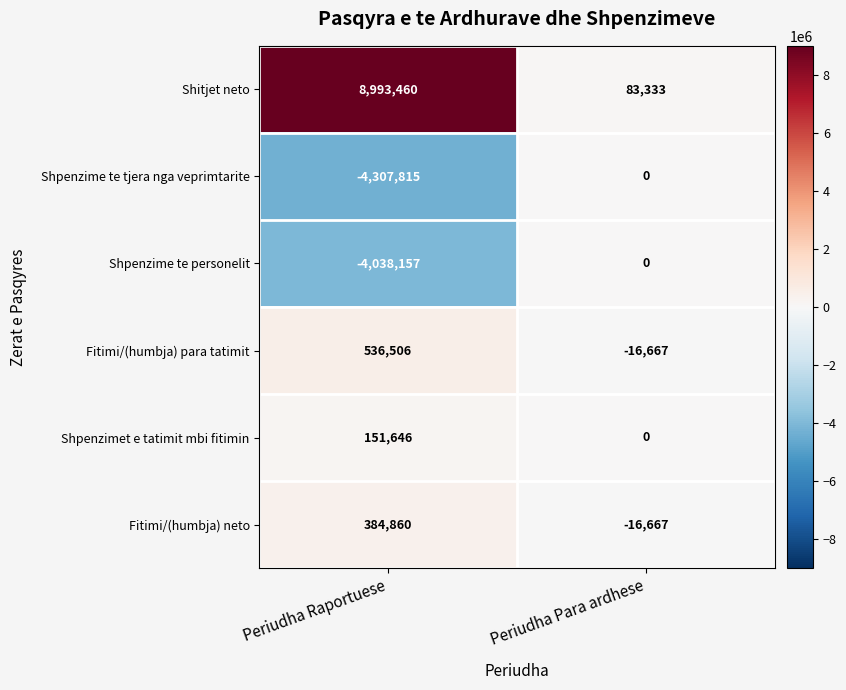

What is the sum of the Shitjet neto values at Periudha Para ardhese and Periudha Raportuese?

9076793